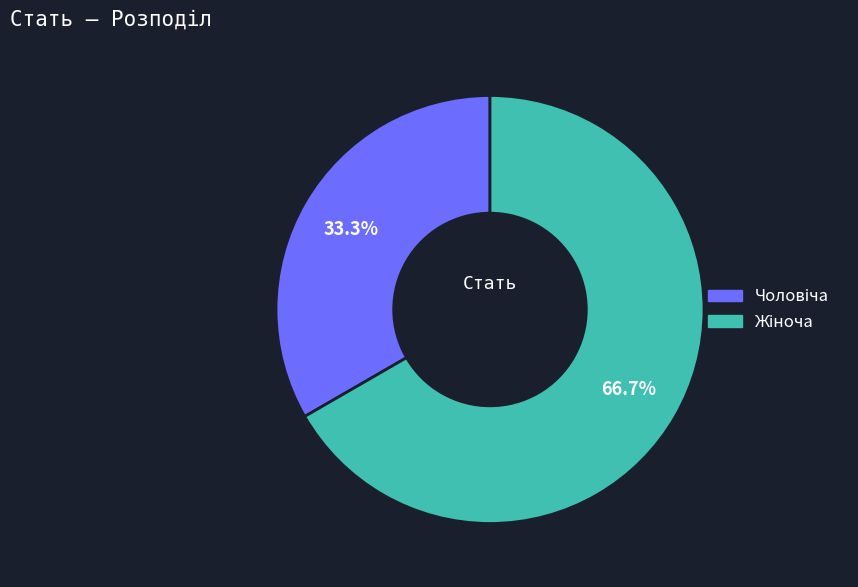

Is there any slice that represents more than half of the pie?

Yes